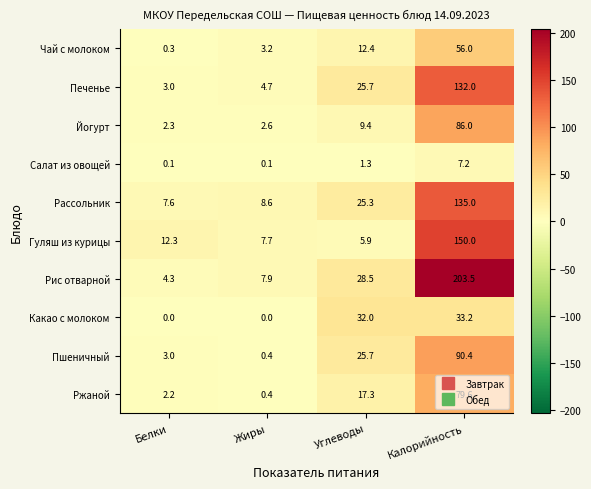

How many categories are shown in the chart?

4